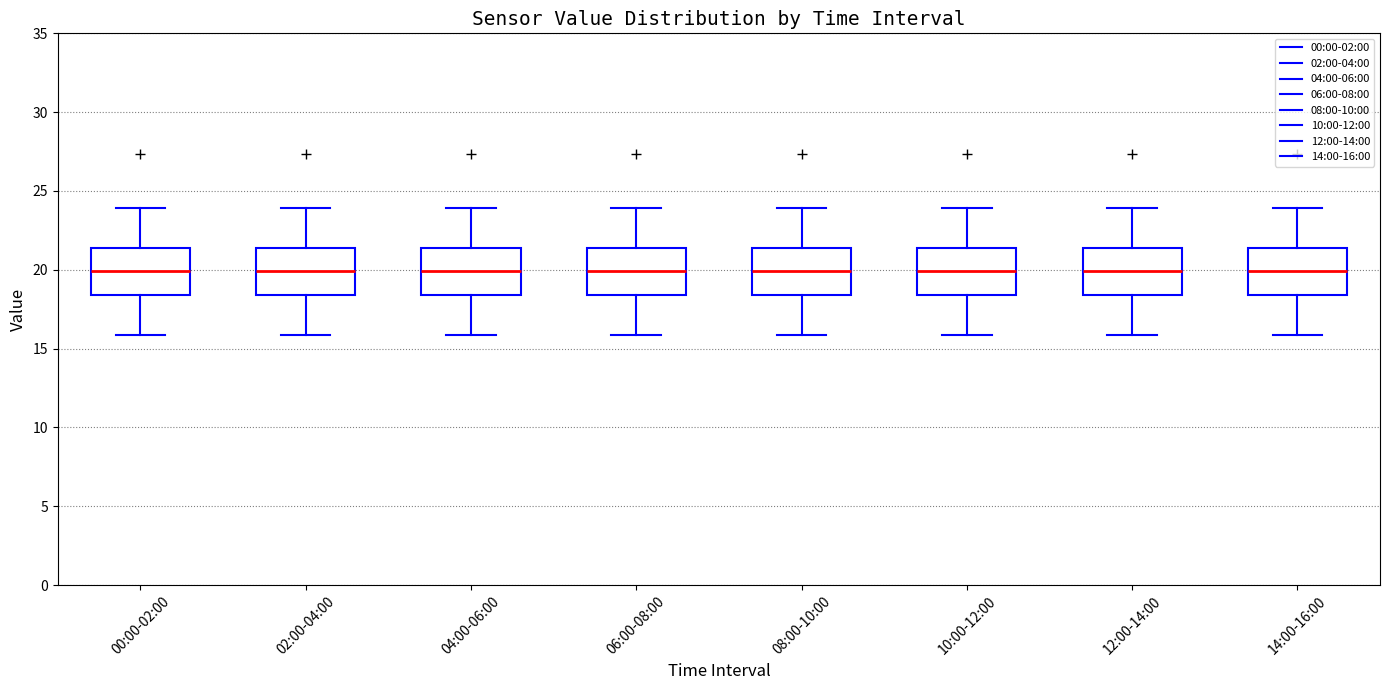

Reading left to right, read every box against the y-axis: the position of its median line, the range the box covers, and the ends of its whiskers. The values are not printed on the chart, so give them approximately, as read against the axis.

00:00-02:00: median 20.0, box 18.5 to 21.5, whiskers 16.0 to 24.0
02:00-04:00: median 20.0, box 18.5 to 21.5, whiskers 16.0 to 24.0
04:00-06:00: median 20.0, box 18.5 to 21.5, whiskers 16.0 to 24.0
06:00-08:00: median 20.0, box 18.5 to 21.5, whiskers 16.0 to 24.0
08:00-10:00: median 20.0, box 18.5 to 21.5, whiskers 16.0 to 24.0
10:00-12:00: median 20.0, box 18.5 to 21.5, whiskers 16.0 to 24.0
12:00-14:00: median 20.0, box 18.5 to 21.5, whiskers 16.0 to 24.0
14:00-16:00: median 20.0, box 18.5 to 21.5, whiskers 16.0 to 24.0